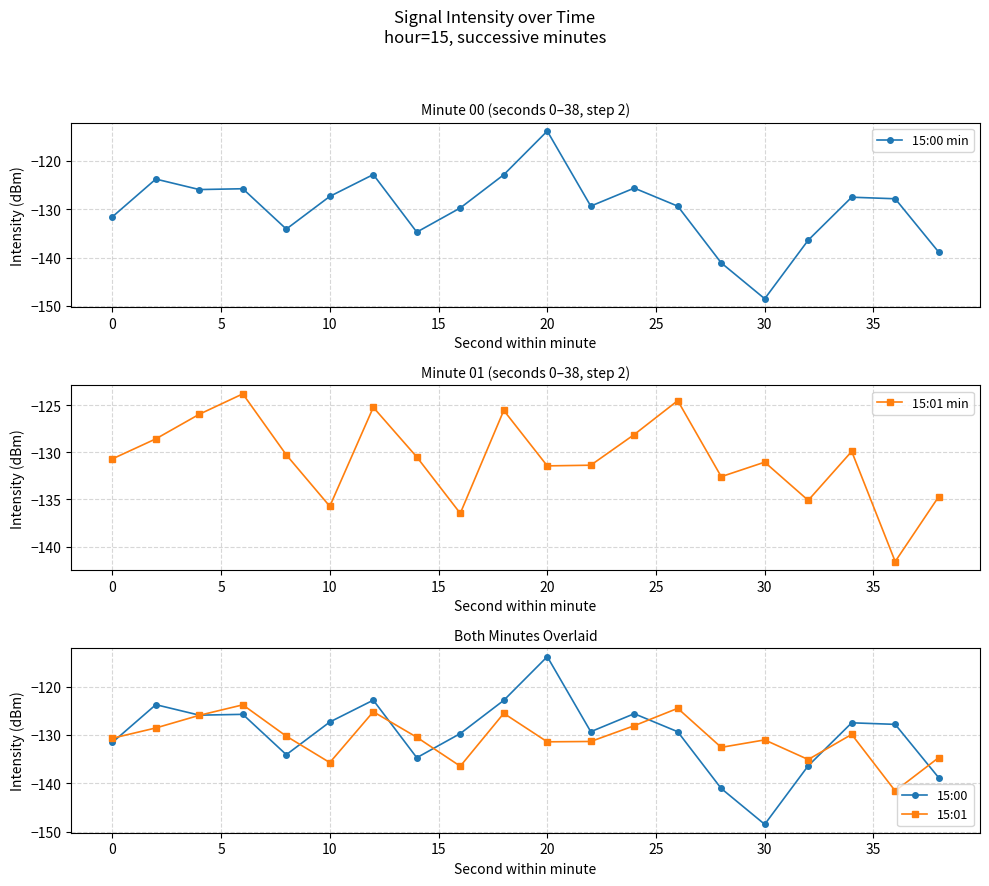

In 15:00 min, how many points are higher than both neighbors (excluding endpoints)?

6